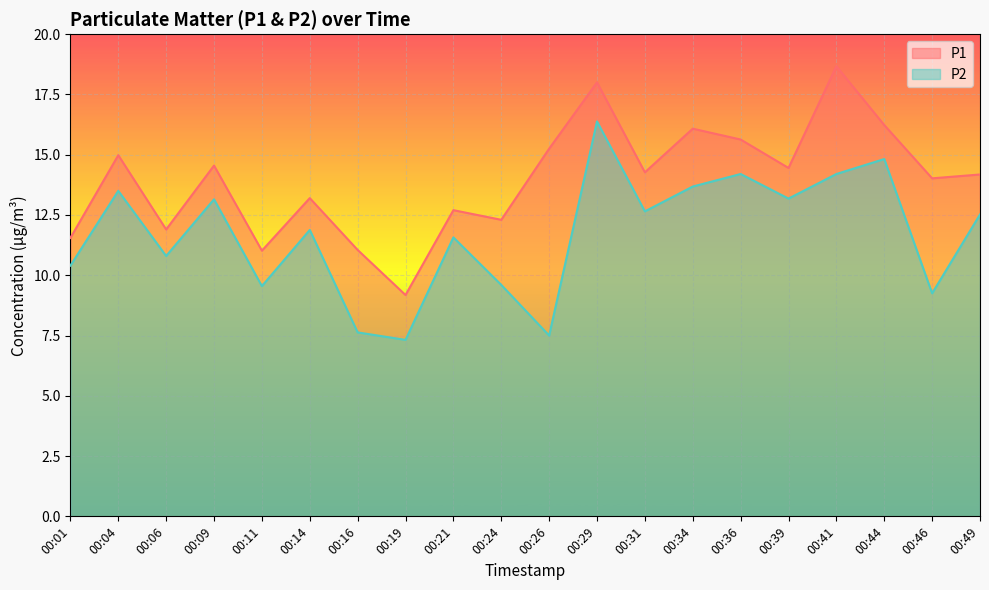

True or false: P1 and P2 cross at least once.

False